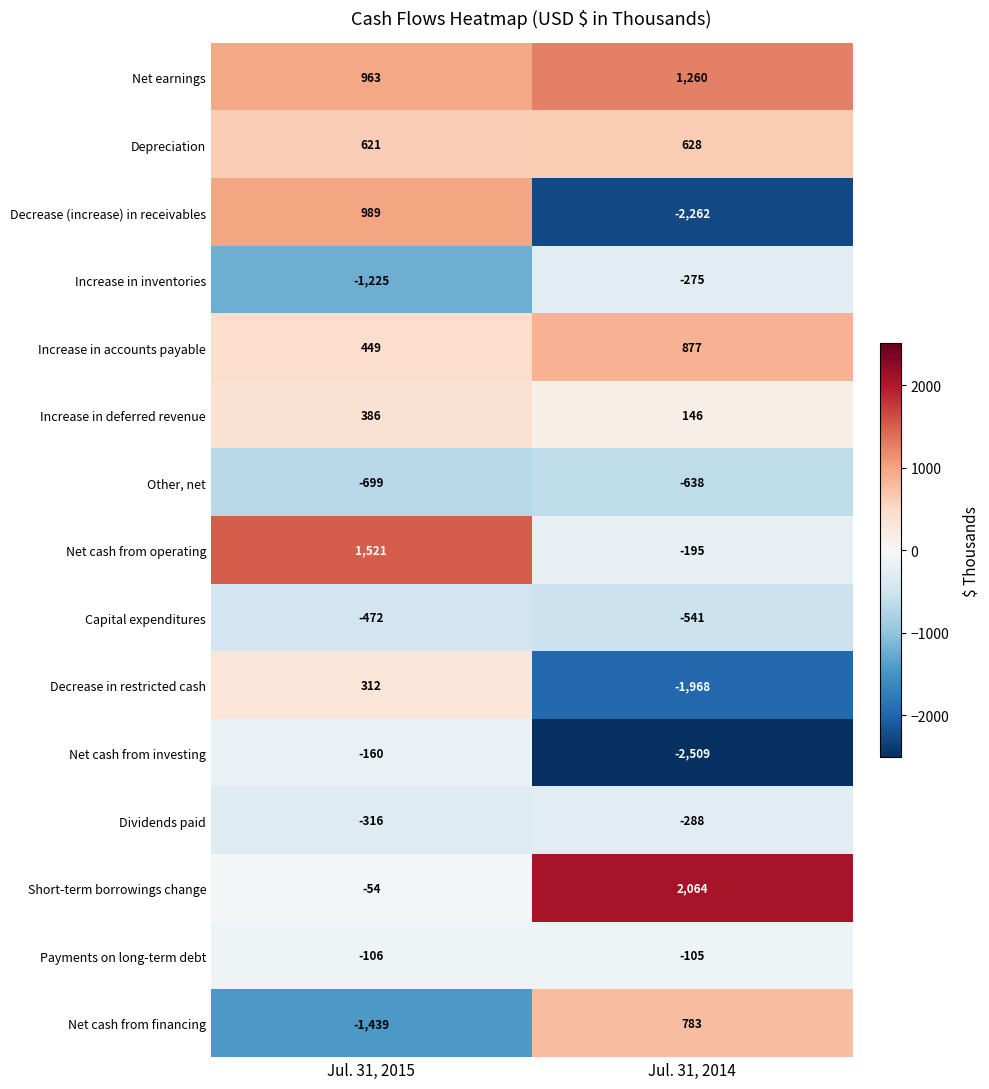

Read the Payments on long-term debt value at Jul. 31, 2014.

-105